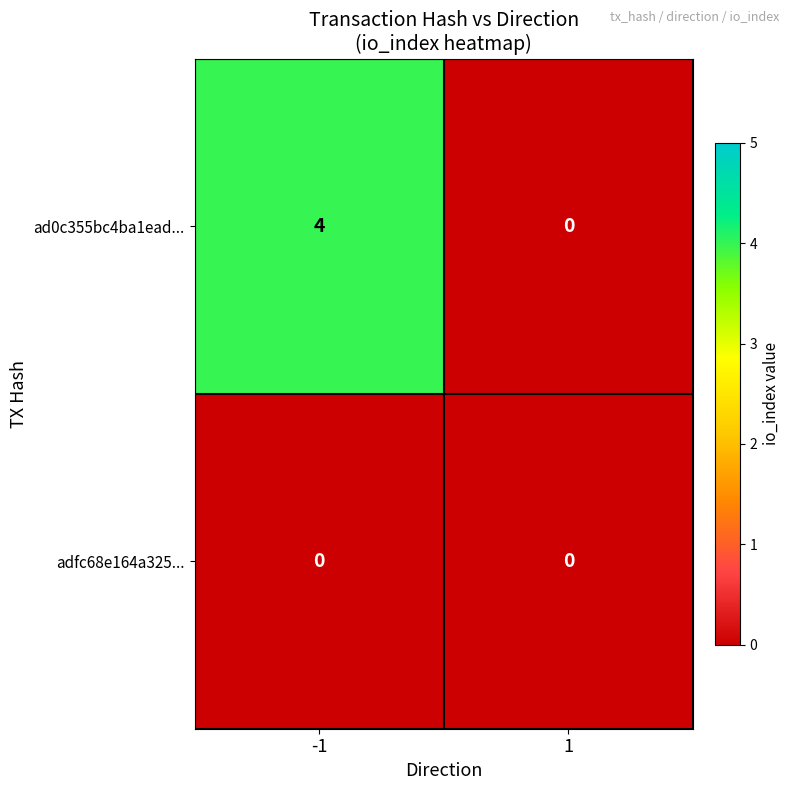

Is it true that adfc68e164a325... equals 0 at -1?

True